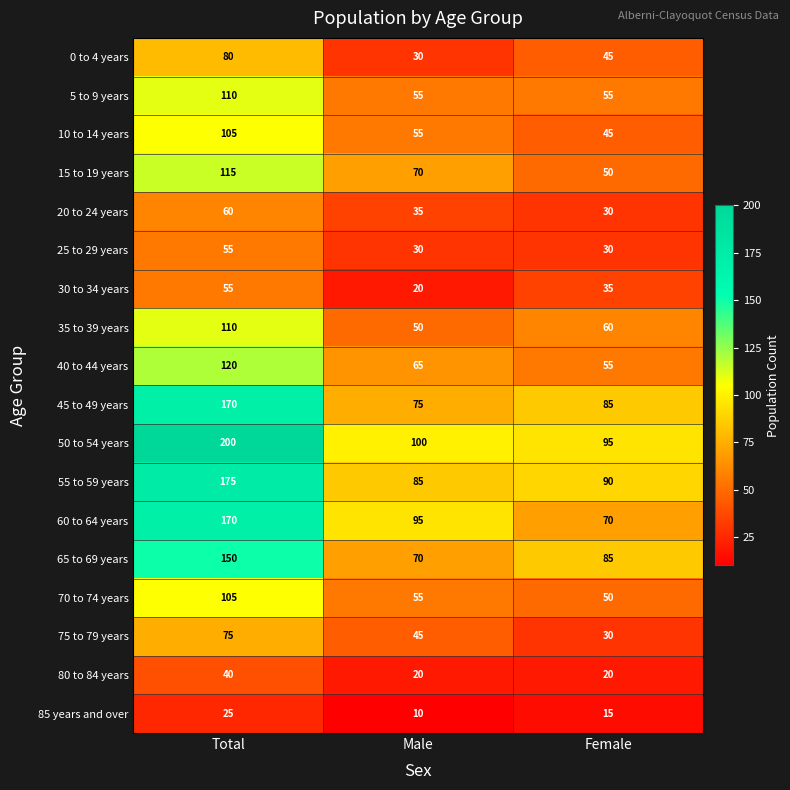

Which category has the lowest value in the 55 to 59 years series?

Male